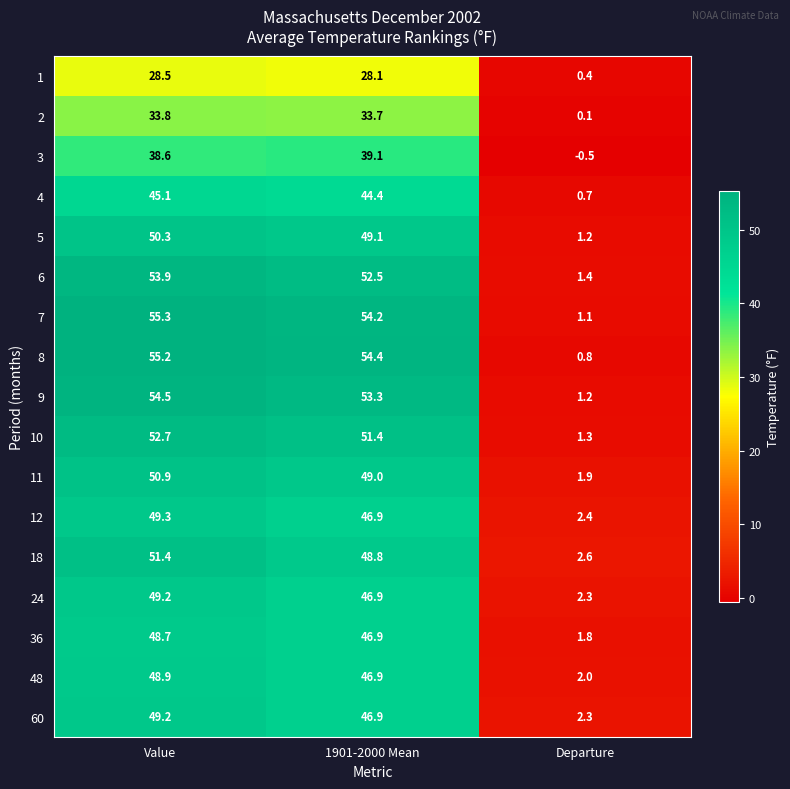

True or false: 5 has a value of 50.3 at Value.

True